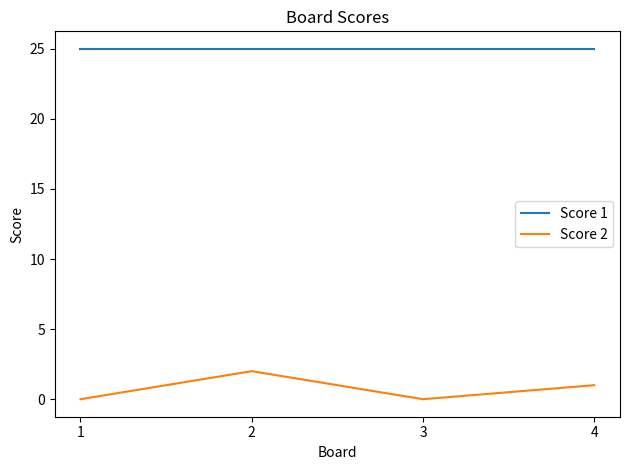

Where is the first local minimum for Score 2?

3